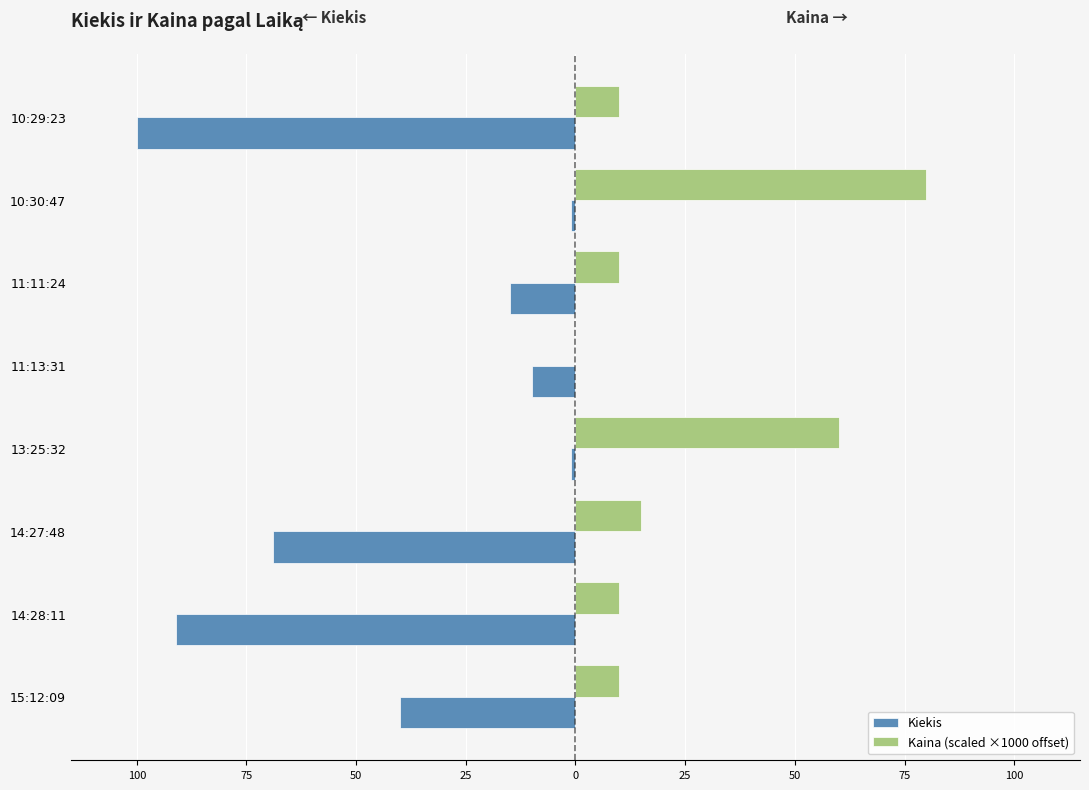

What are all the series names shown in the legend?

Kiekis, Kaina (scaled ×1000 offset)